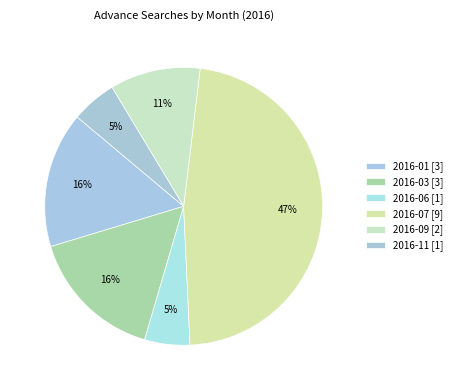

Count the number of slices in the pie.

6